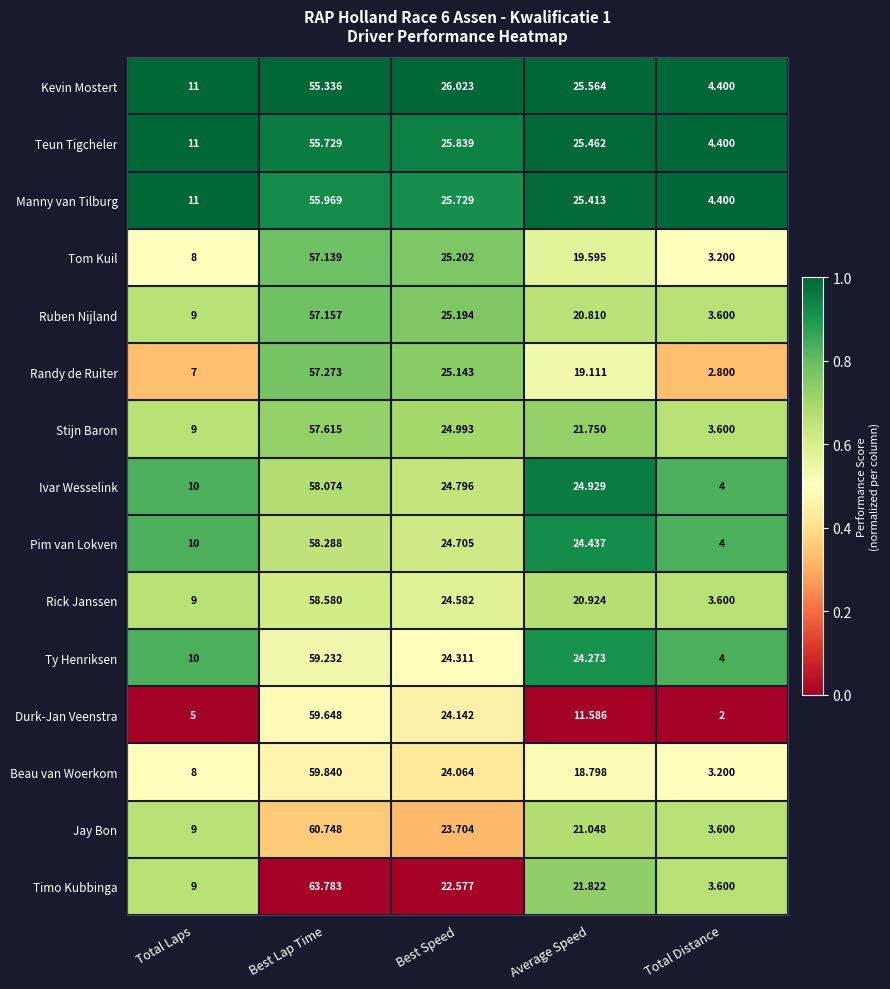

At which label is Durk-Jan Veenstra closest to 30?

Best Speed